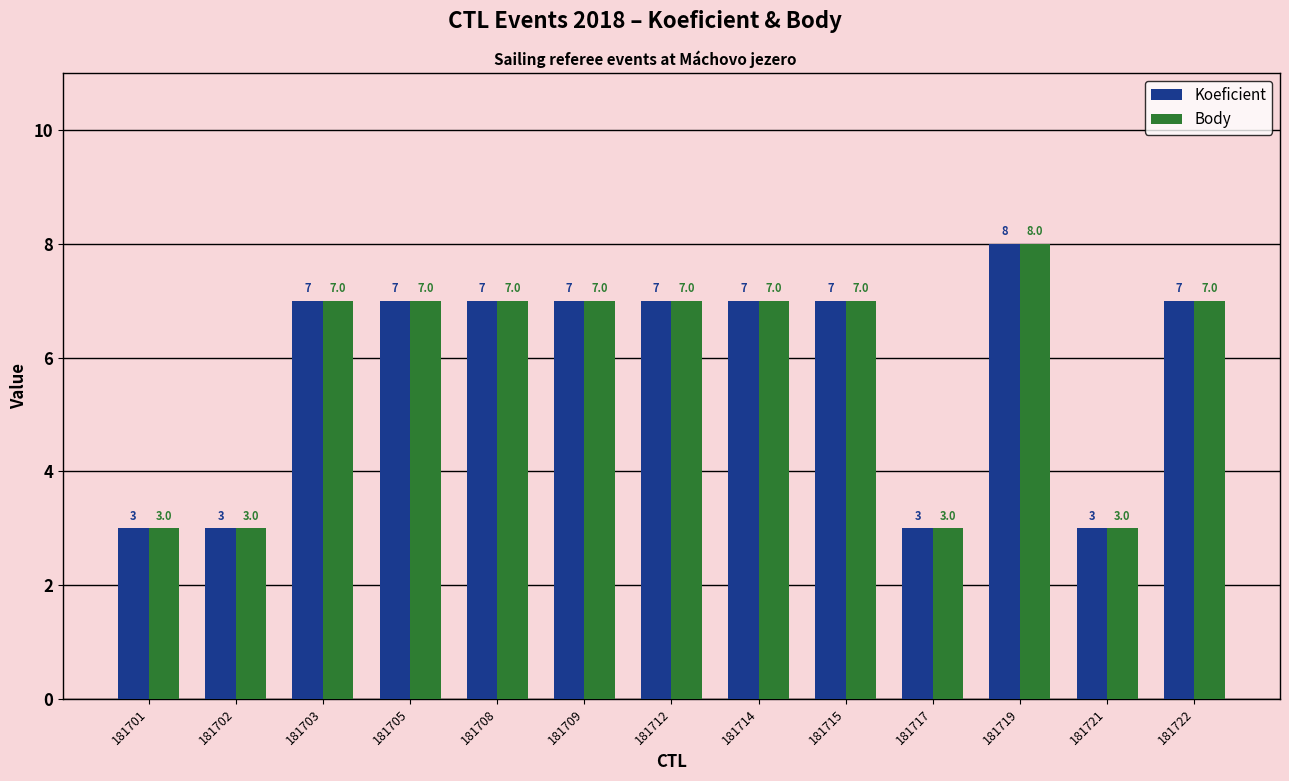

What is the sum of the Body values at 181715 and 181701?

10